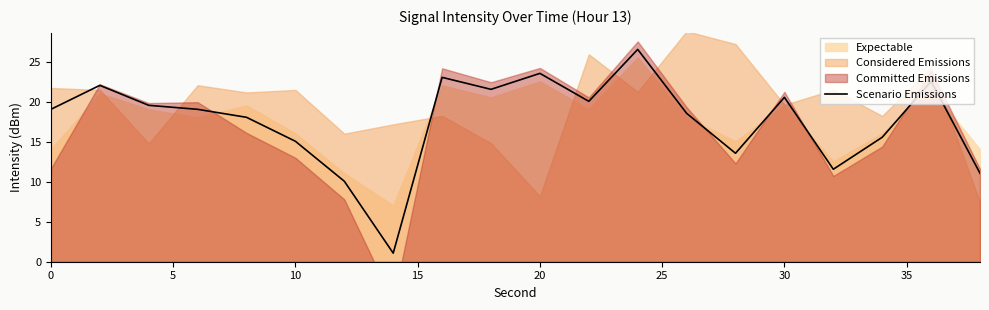

What is the highest value of the Scenario Emissions series?

26.6